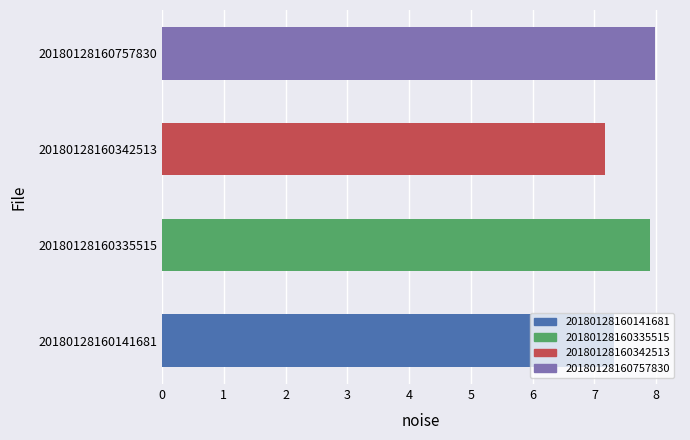

What is the minimum value shown in the chart?

7.2